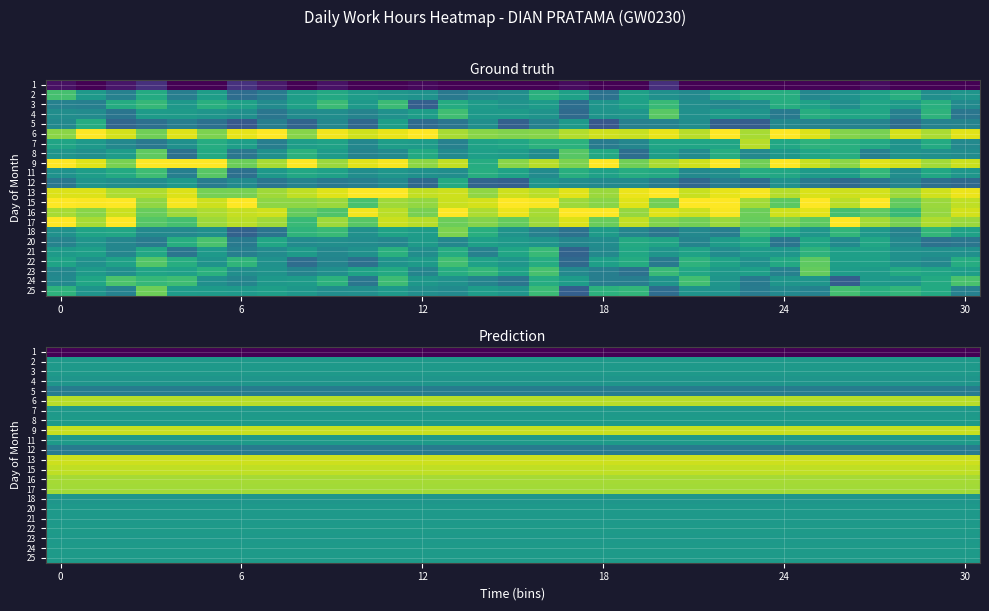

Is it true that 22 equals 19.8 at 0?

False